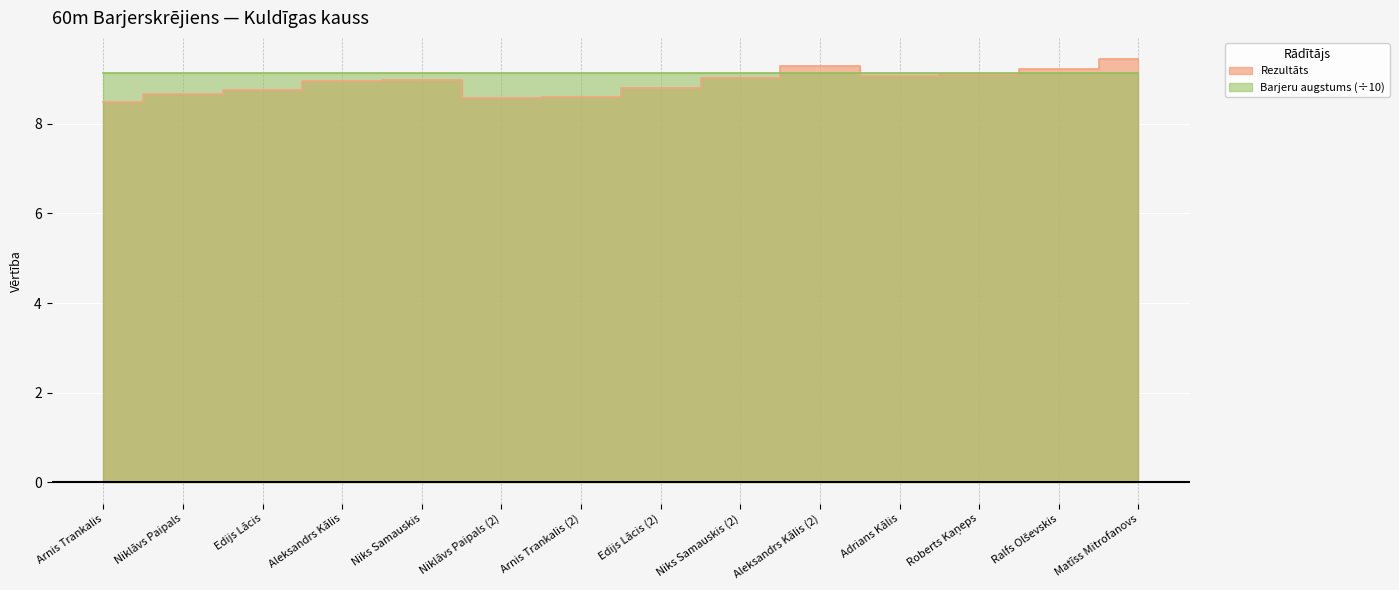

Reading left to right, list all the values displayed in this chart.

8.5	8.7	8.8	9.0	9.0	8.6	8.6	8.8	9.0	9.3	9.1	9.1	9.2	9.4